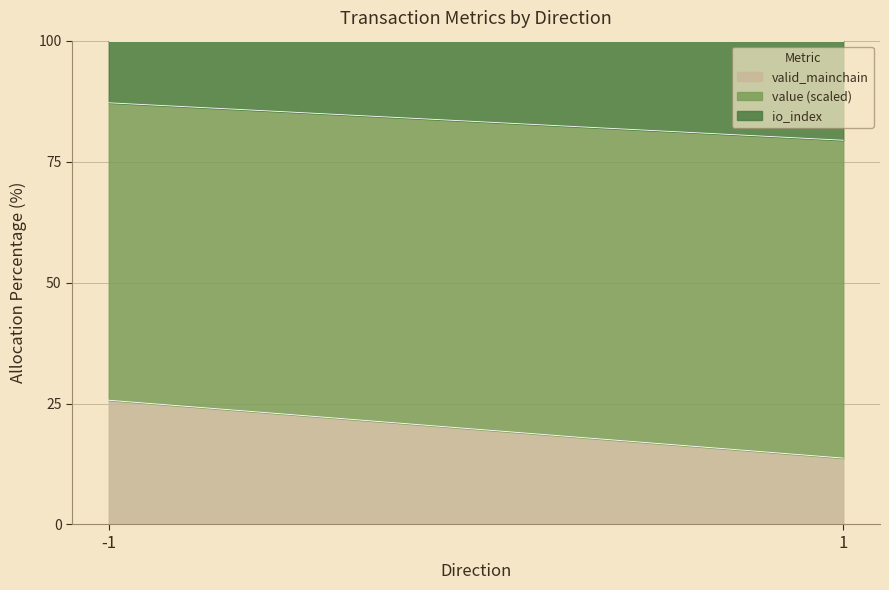

Is it true that io_index equals -1.7 at 1?

False